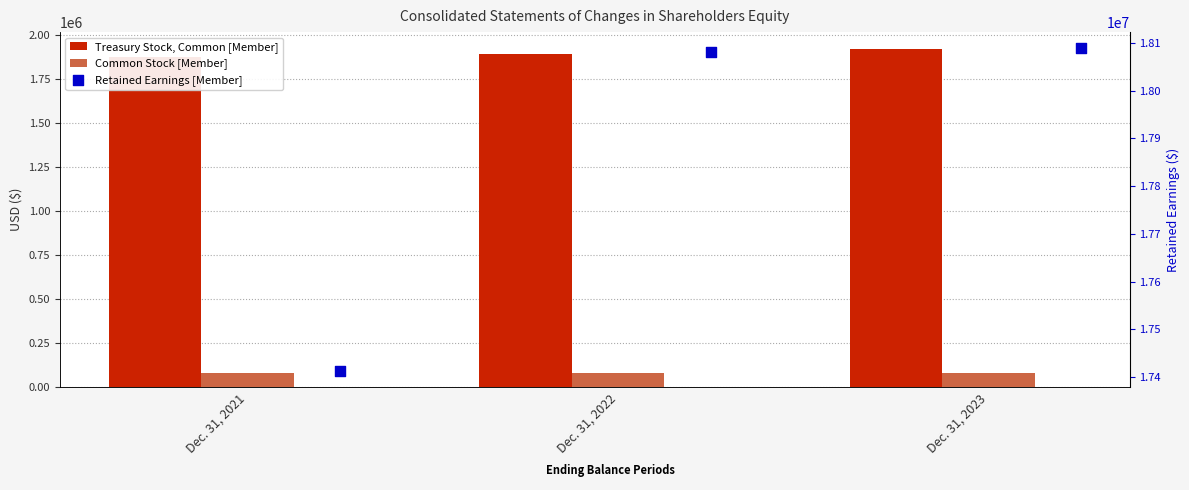

Which series reaches the maximum Y coordinate?

Retained Earnings [Member]